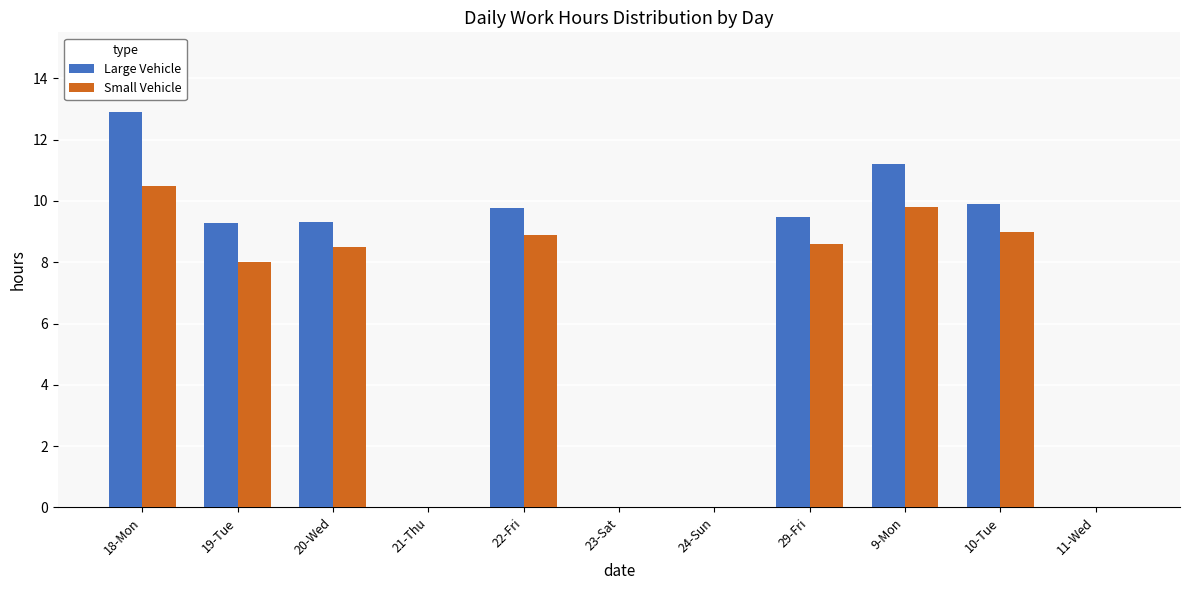

What is the greatest value displayed?

12.9